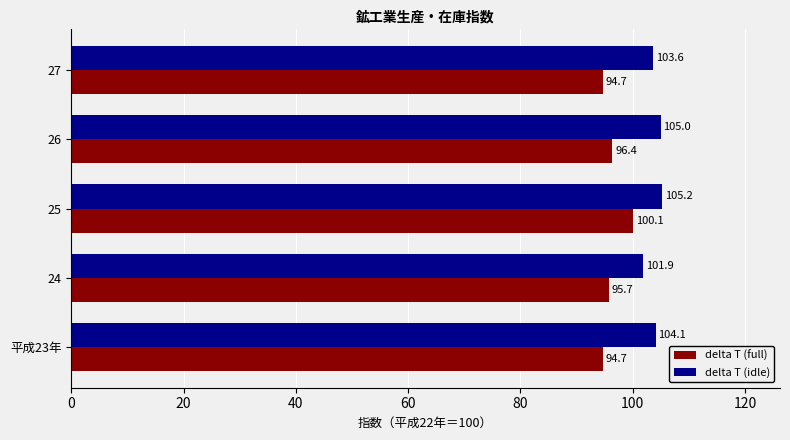

What is the difference between the highest and lowest values at 24?

6.2